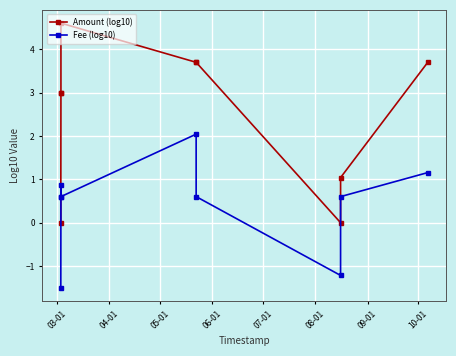

Is it true that Amount (log10) equals 2.2 at 8?

False